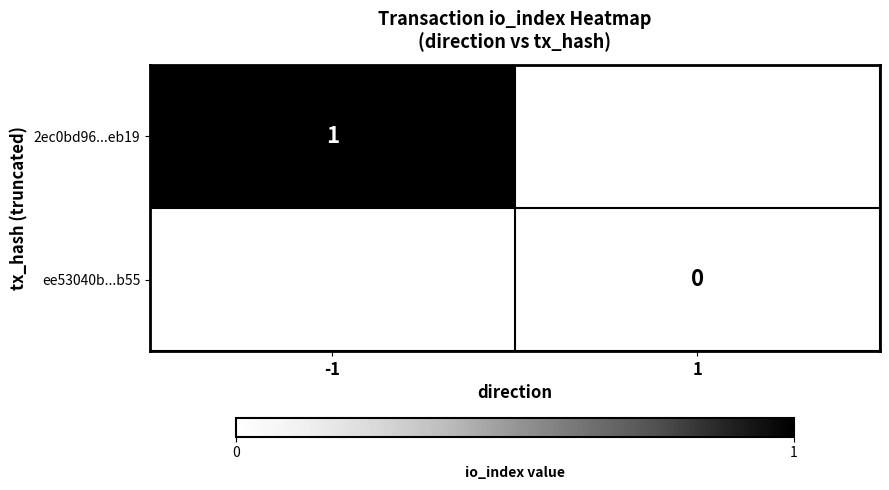

Is it true that 2ec0bd96...eb19 equals 2 at -1?

False